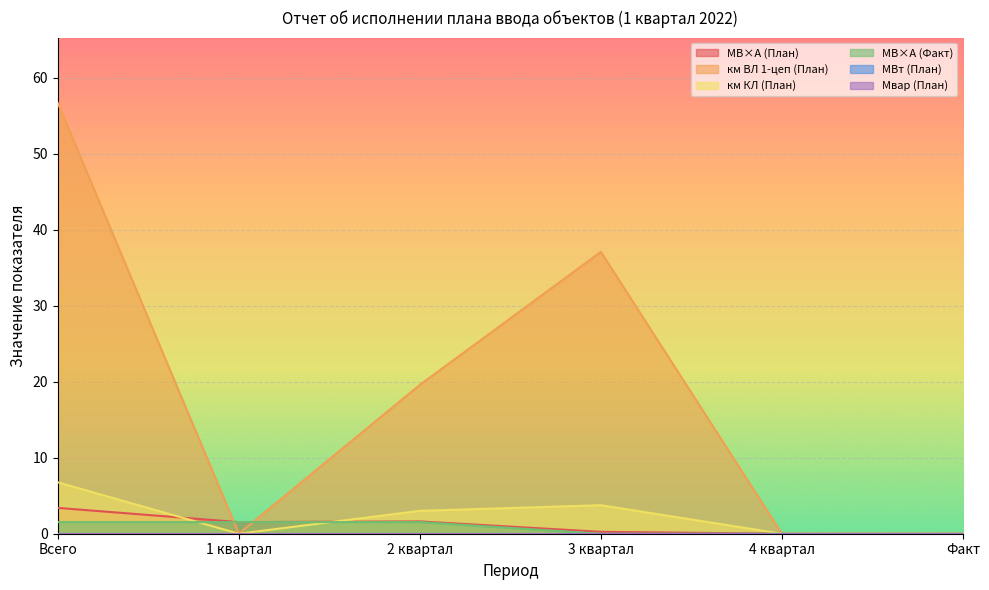

How many values in the км ВЛ 1-цеп (План) series exceed 19?

3